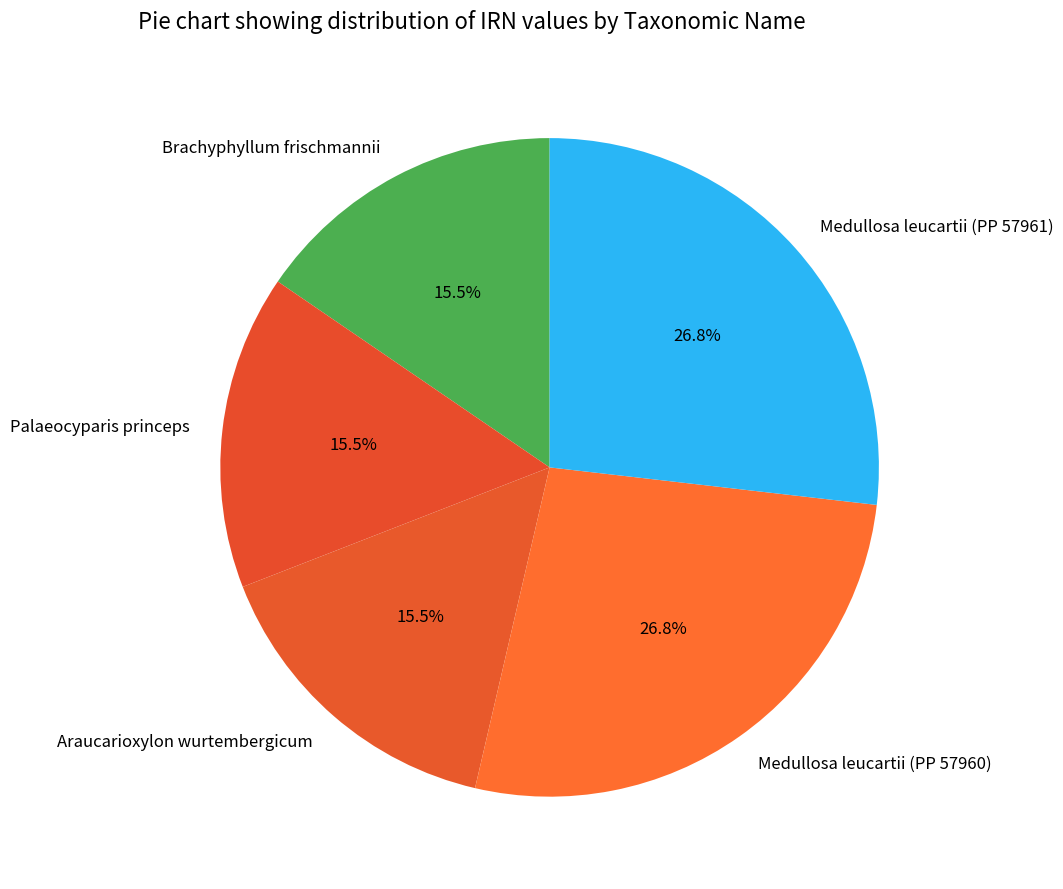

Is there a majority slice in this chart?

No